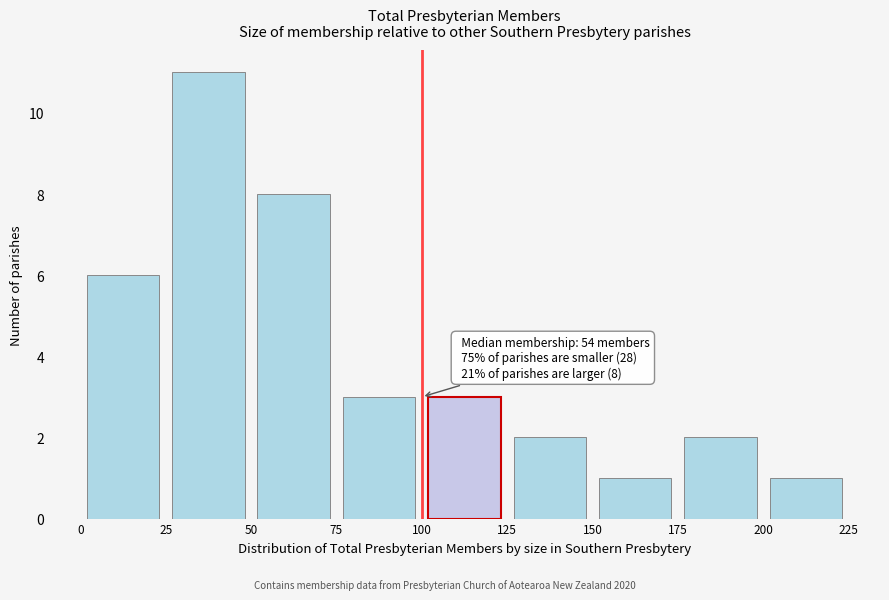

Which range on the x-axis has the tallest bar?

25 to 50